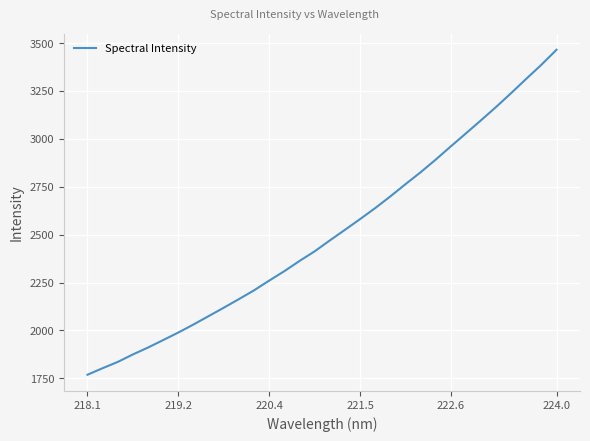

What is the difference between the maximum and minimum values?

1696.6